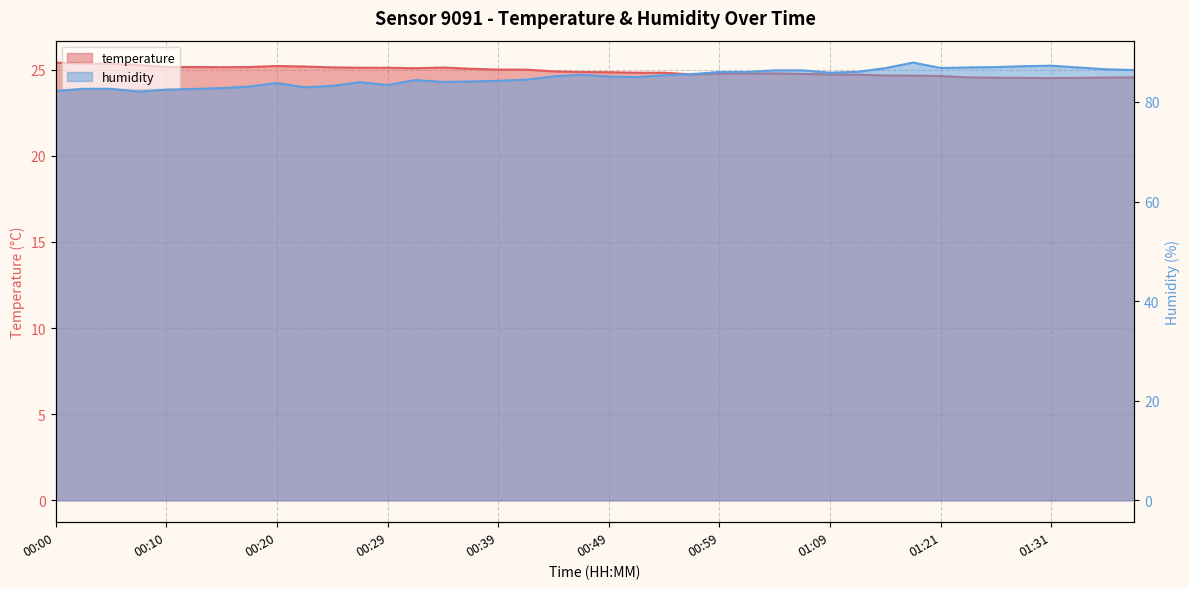

What position from the left is 00:29?

13